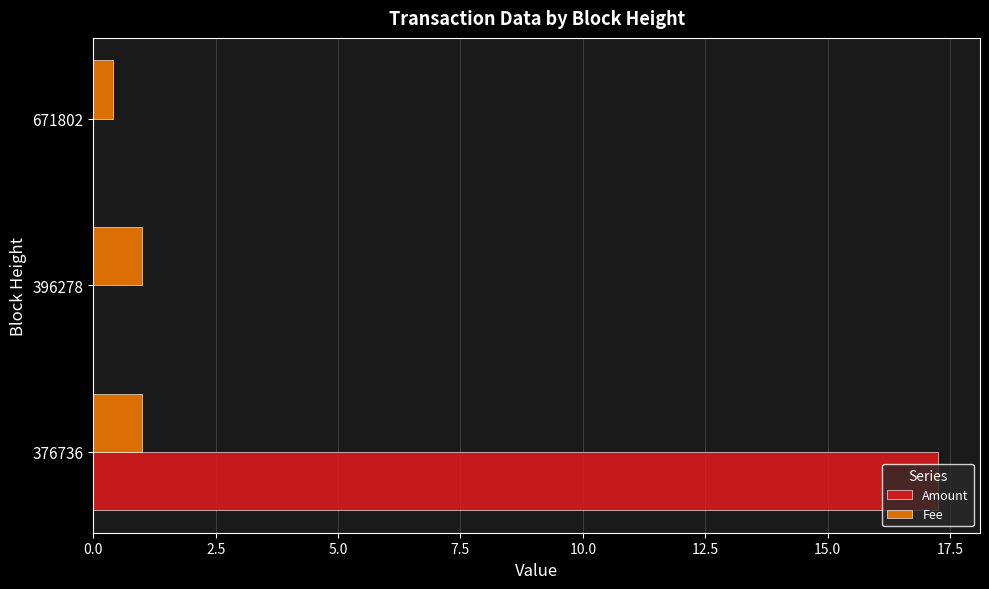

The value of Fee at 396278 is 1.7. True or false?

False